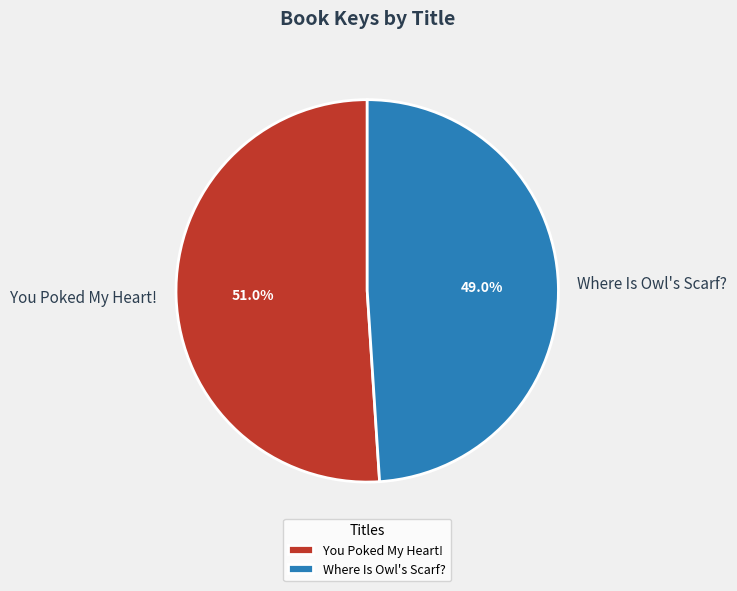

To the nearest percent, what is the difference between the largest and smallest slice percentages?

2%